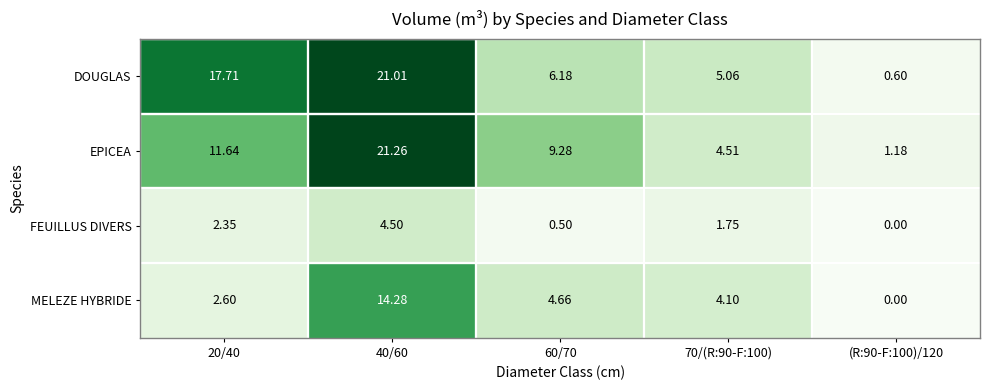

Is the value of FEUILLUS DIVERS at (R:90-F:100)/120 greater than the value of DOUGLAS at 70/(R:90-F:100)?

No